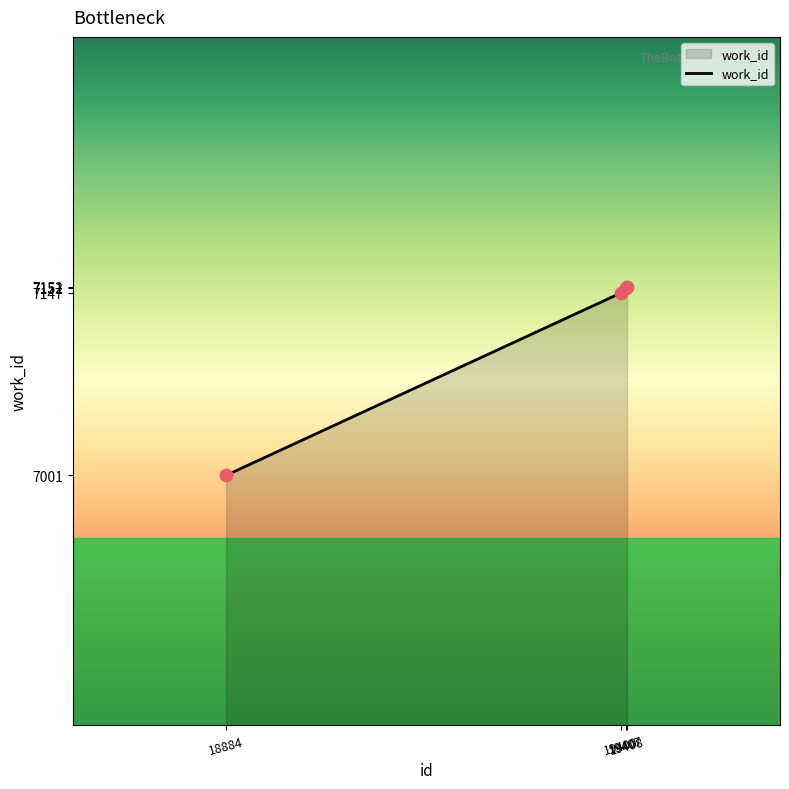

What is the change in value from 19400 to 19407?

+4